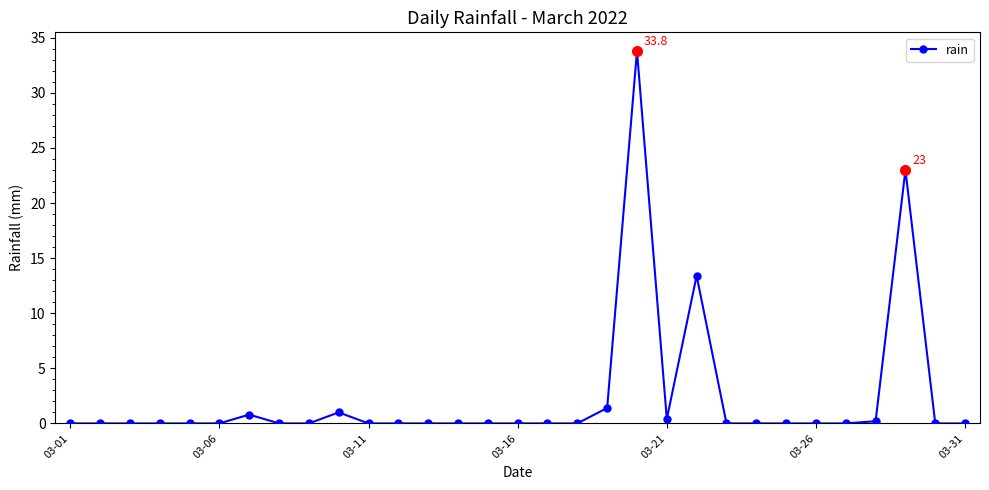

What is the greatest value displayed?

33.8